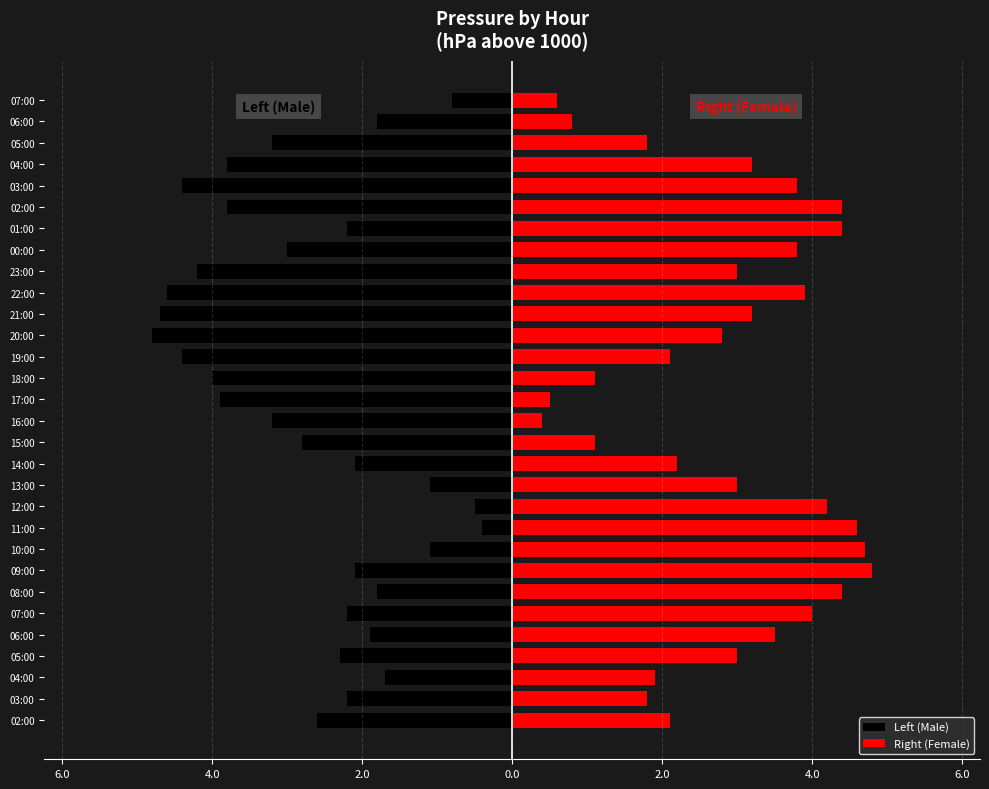

What is the average value of the Right (Female) series?

2.8